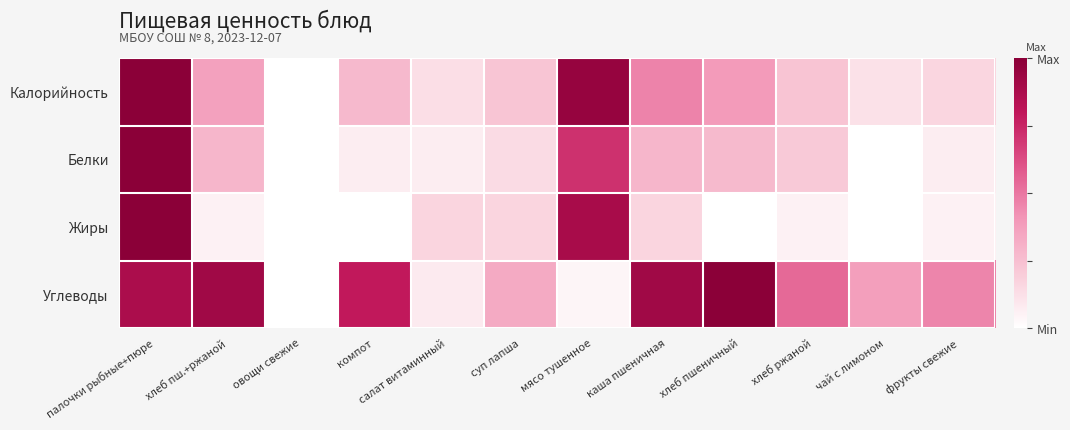

Which category has the highest value across all series?

палочки рыбные+пюре